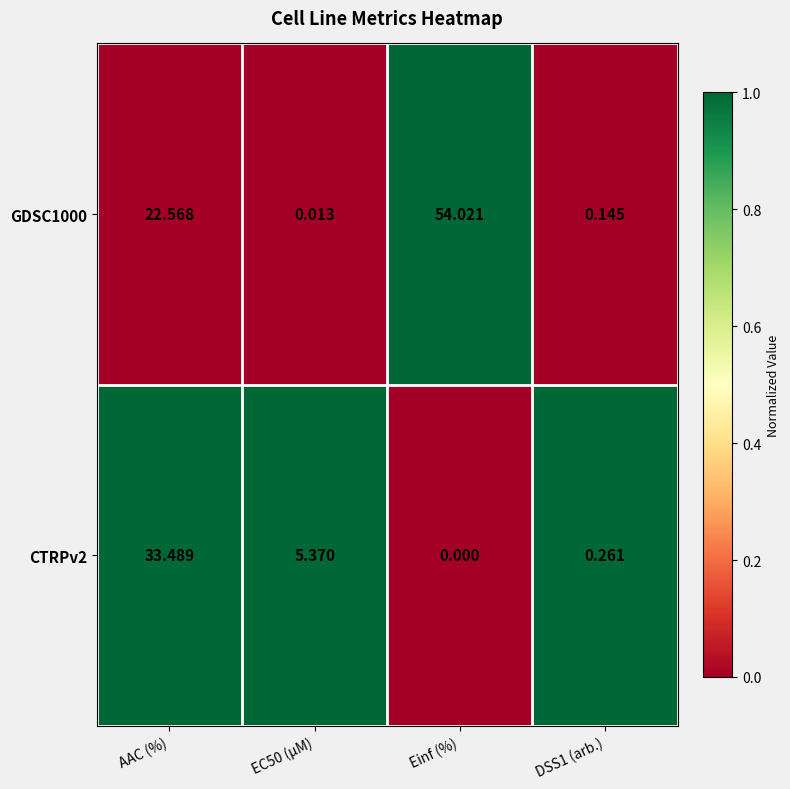

At which category is the sum across all series the highest?

AAC (%)